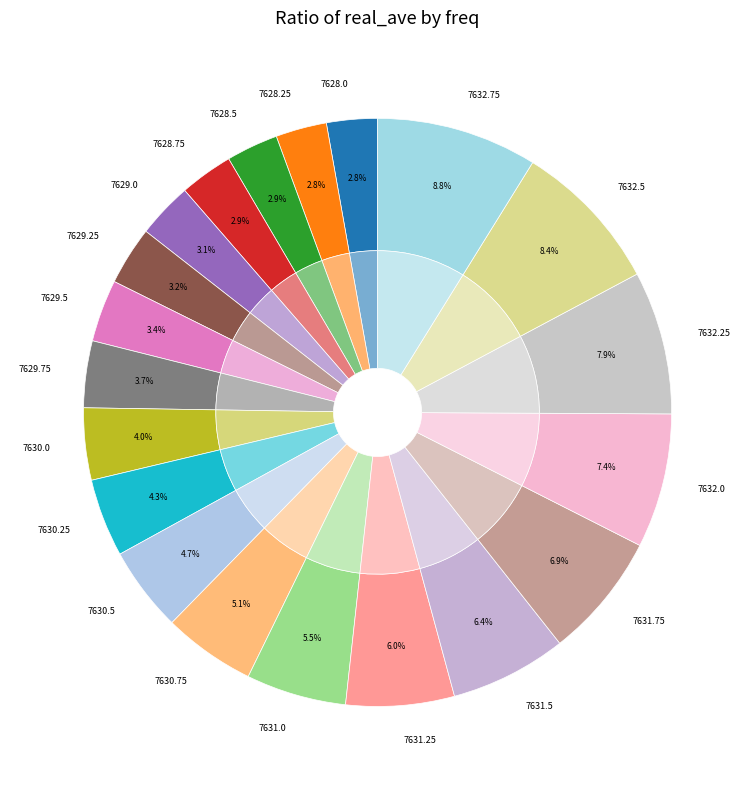

Combined, what portion of the pie is 7630.5 and 7632.25?

12.5%